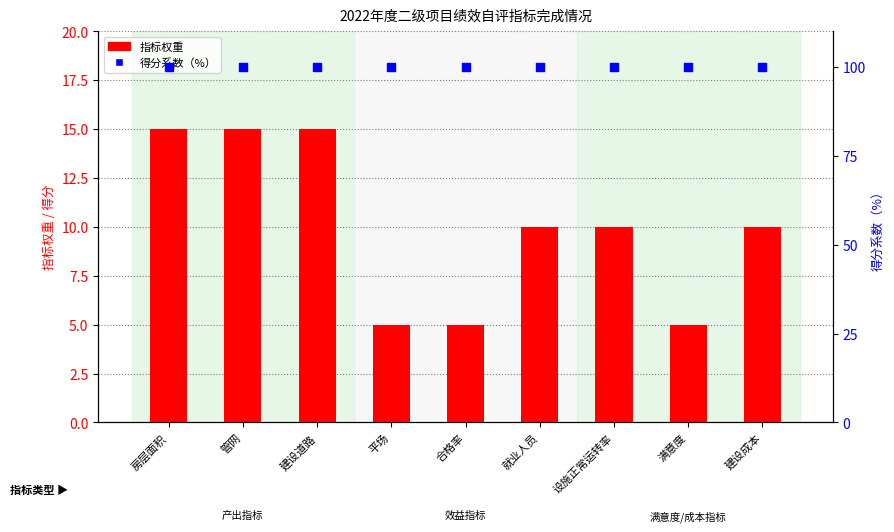

At how many categories does at least one series exceed 84?

9